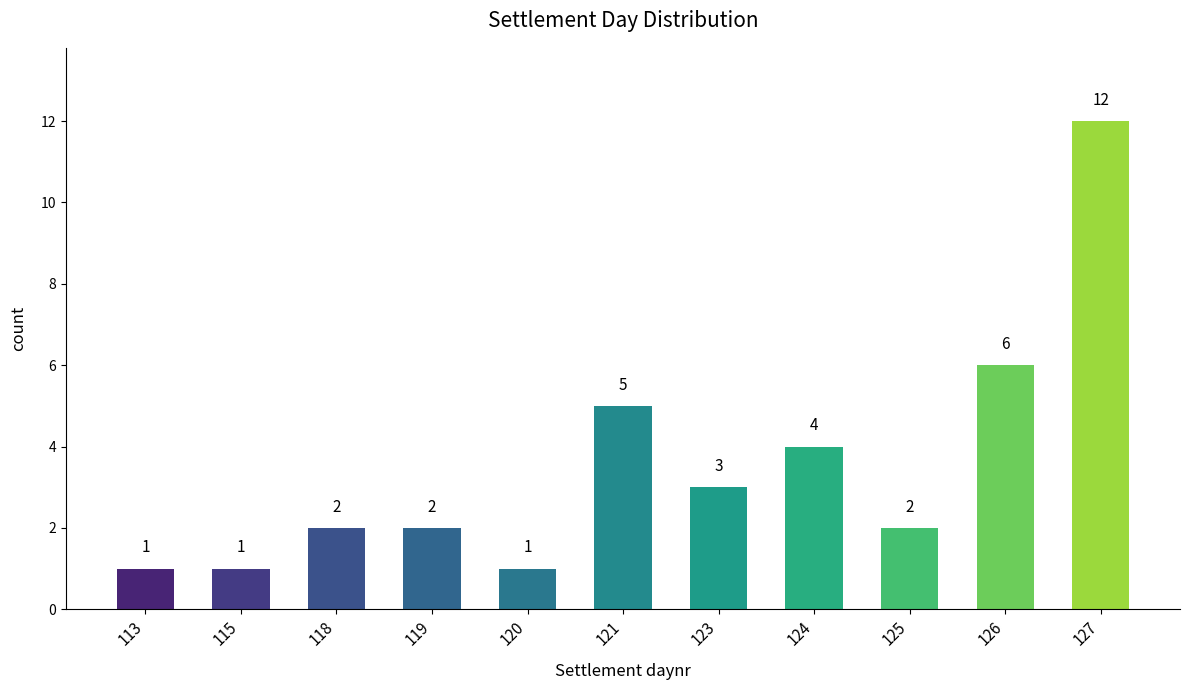

Reading left to right, extract all data points from this chart.

113=1	115=1	118=2	119=2	120=1	121=5	123=3	124=4	125=2	126=6	127=12